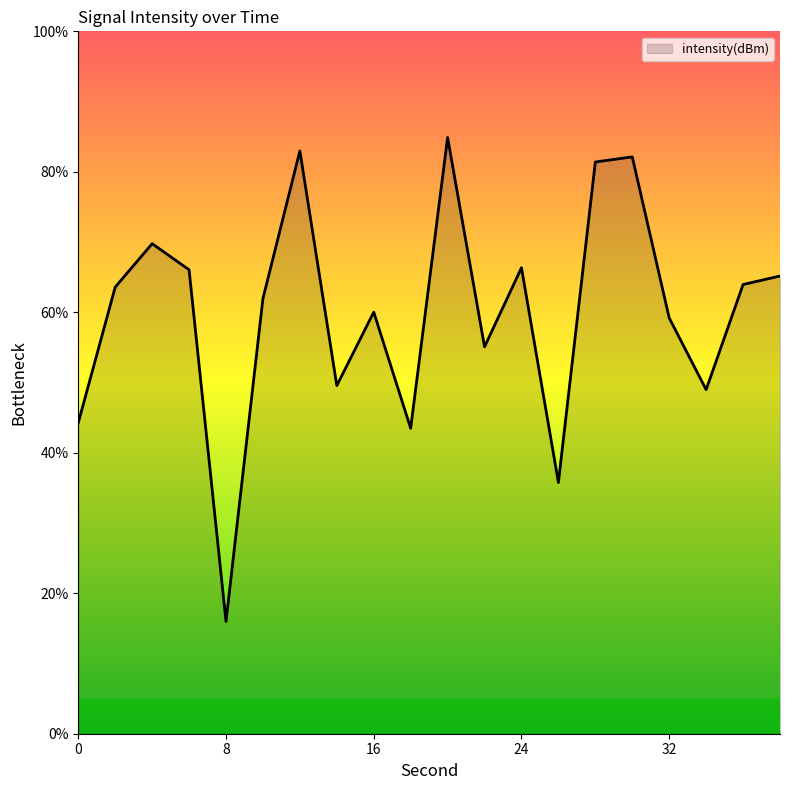

Count the number of categories in the chart.

20